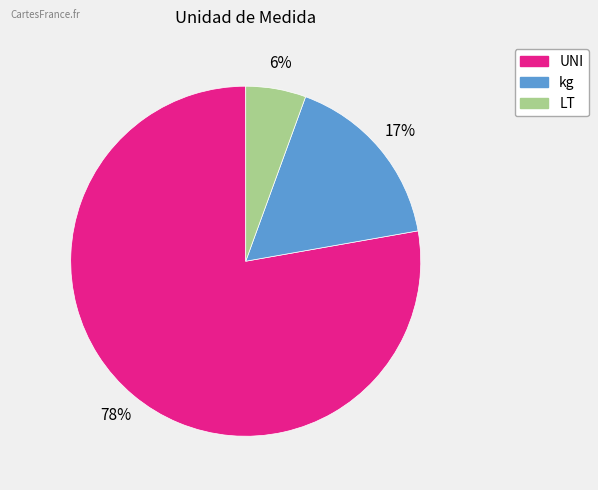

To the nearest percent, what is the average slice percentage?

33%